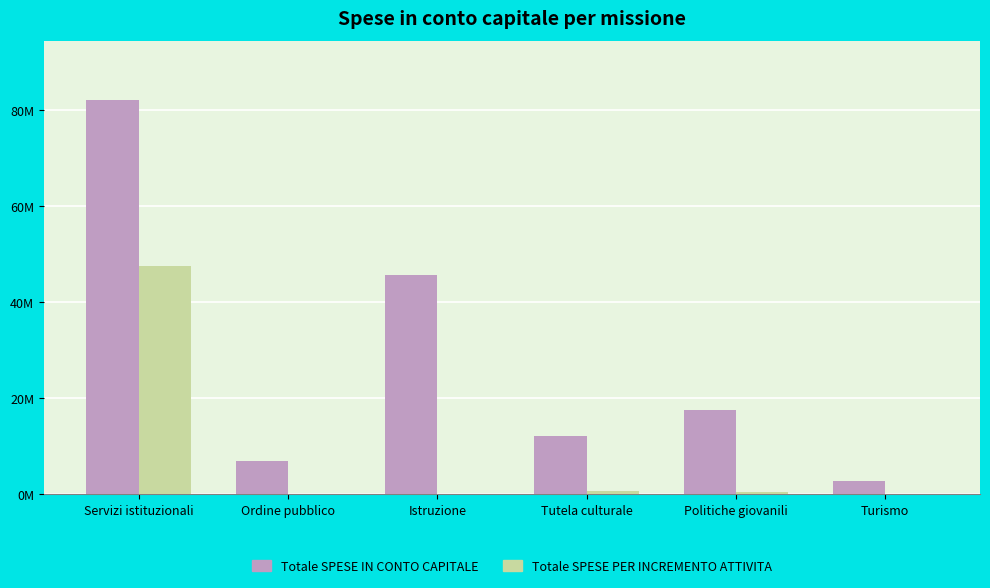

Which series has the largest total across all categories?

Totale SPESE IN CONTO CAPITALE